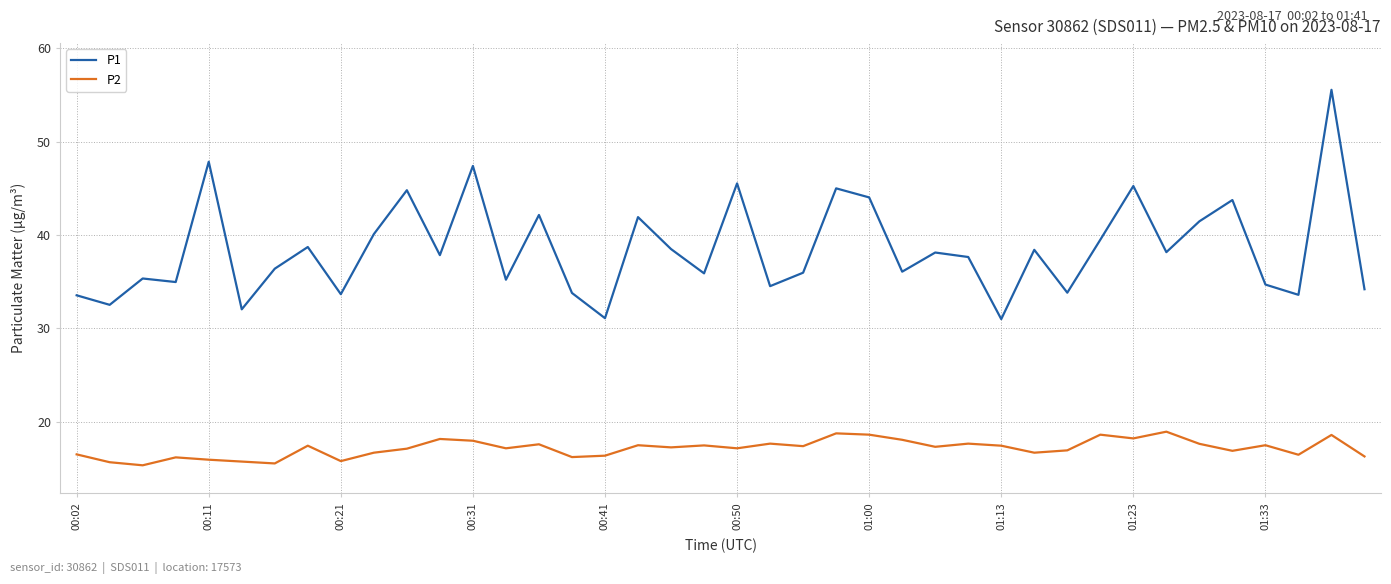

Which series has the largest total across all categories?

P1